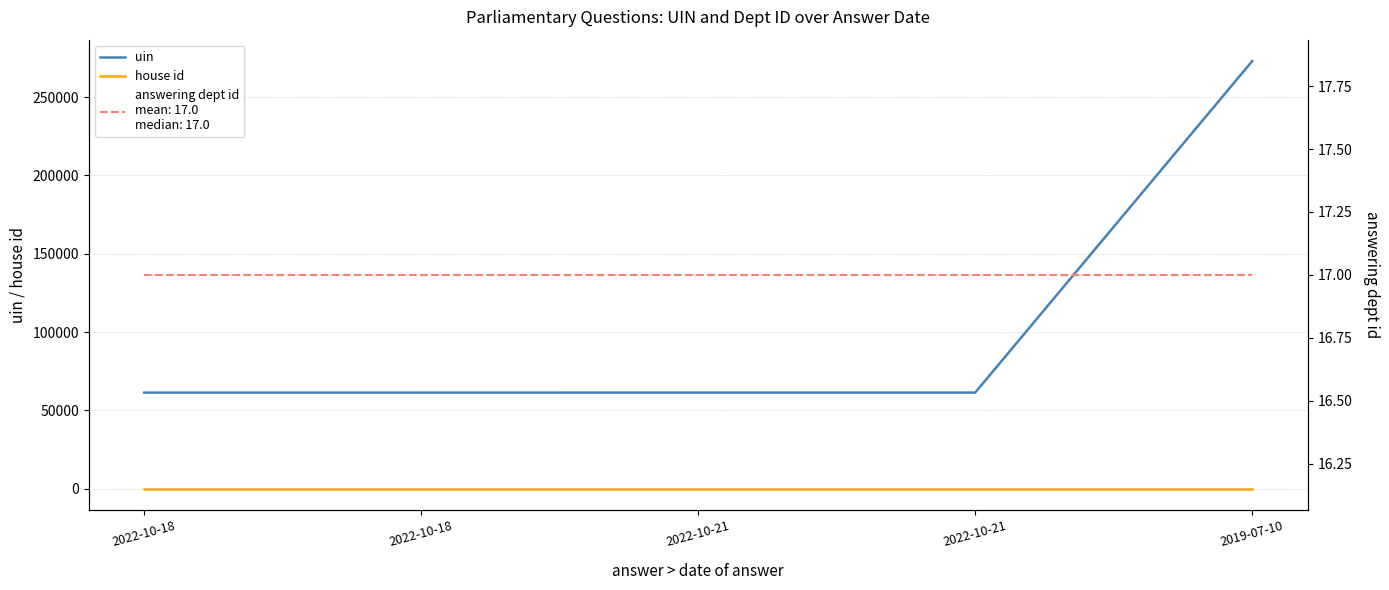

What is the label of the 5th point from the right?

2022-10-18